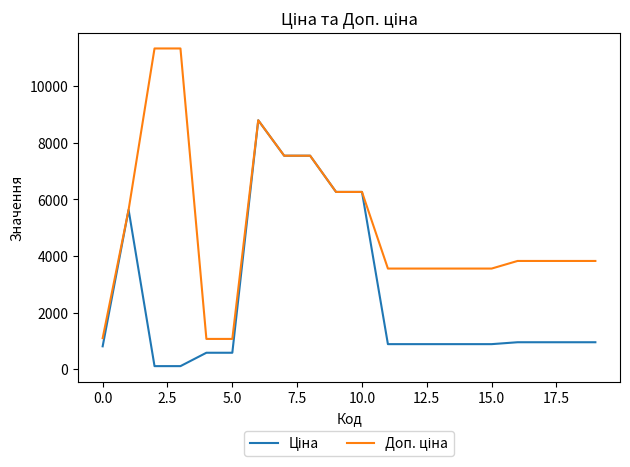

Rank the series by their average value, from lowest to highest.

Ціна, Доп. ціна